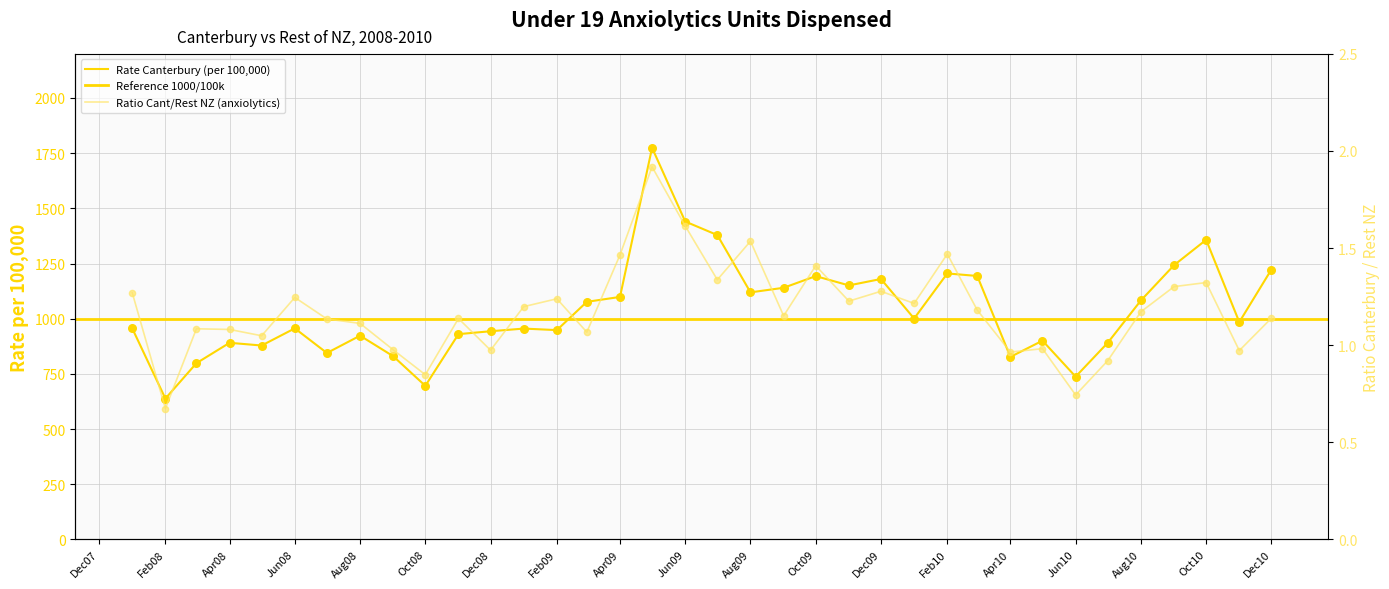

What is the total value across all series at 2009-03?

1077.5